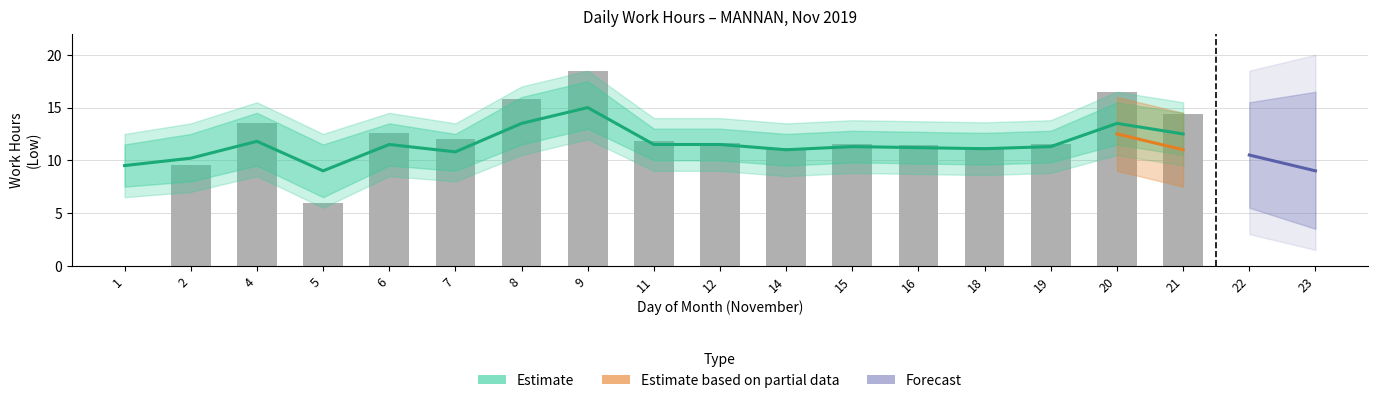

What is the maximum value shown in the chart?

18.5